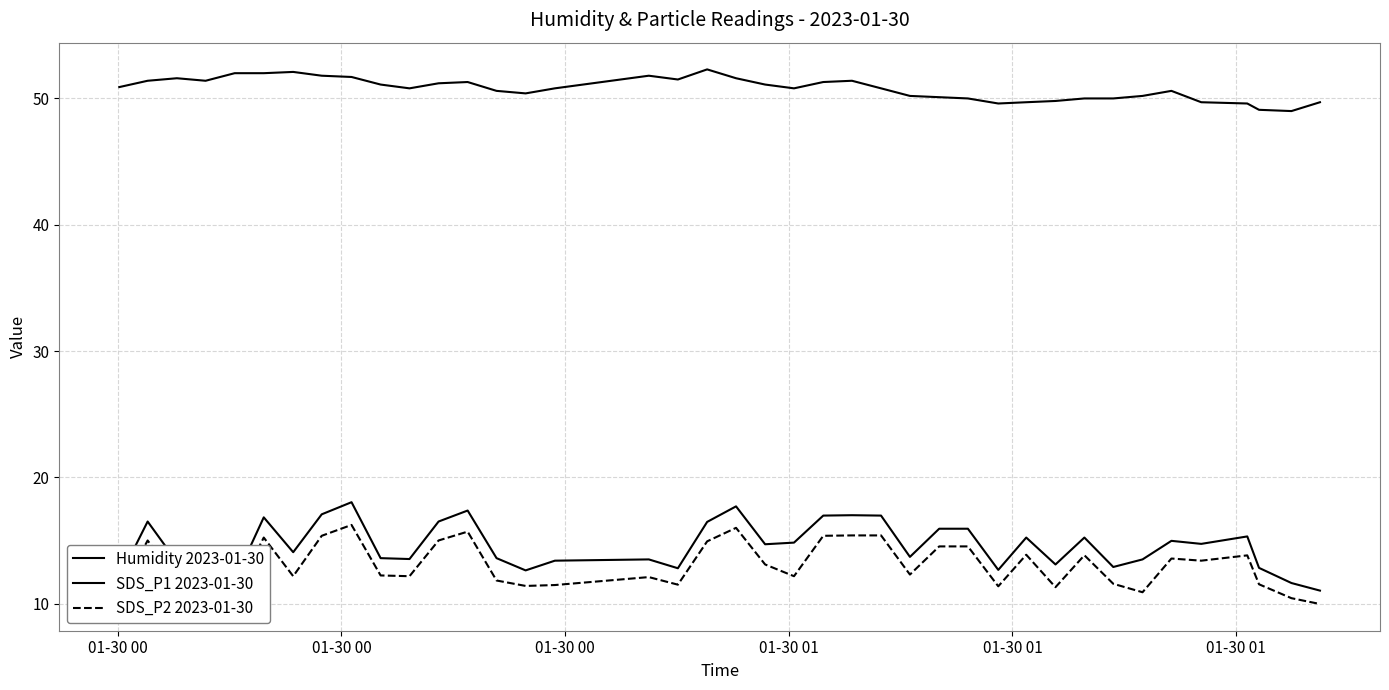

Is this an area chart (filled region under the line)?

No